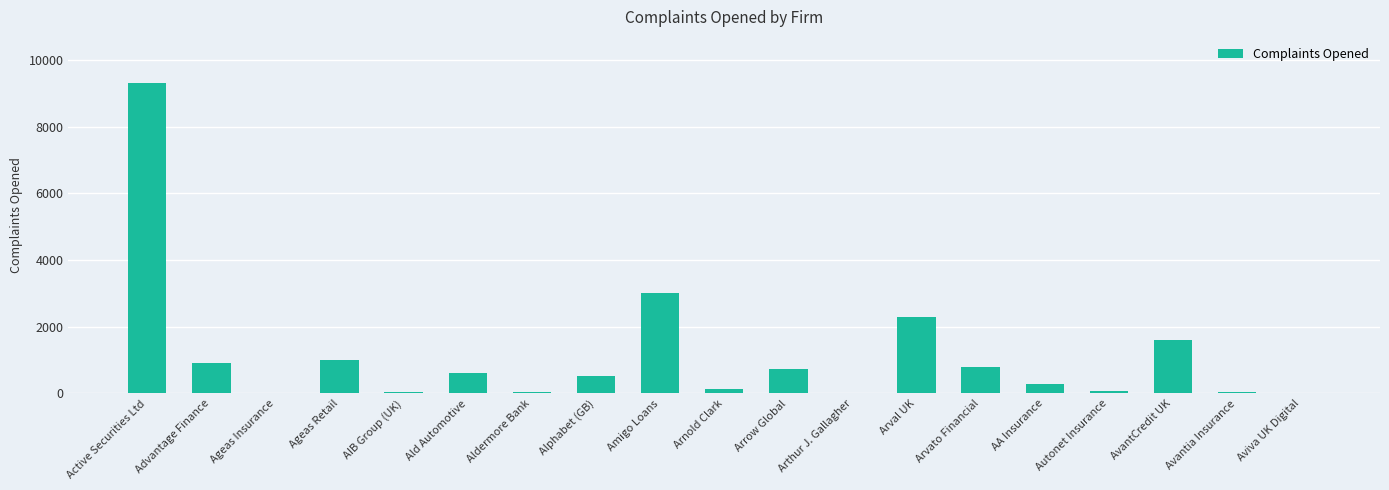

At which category does the chart reach its peak across all series?

Active Securities Ltd